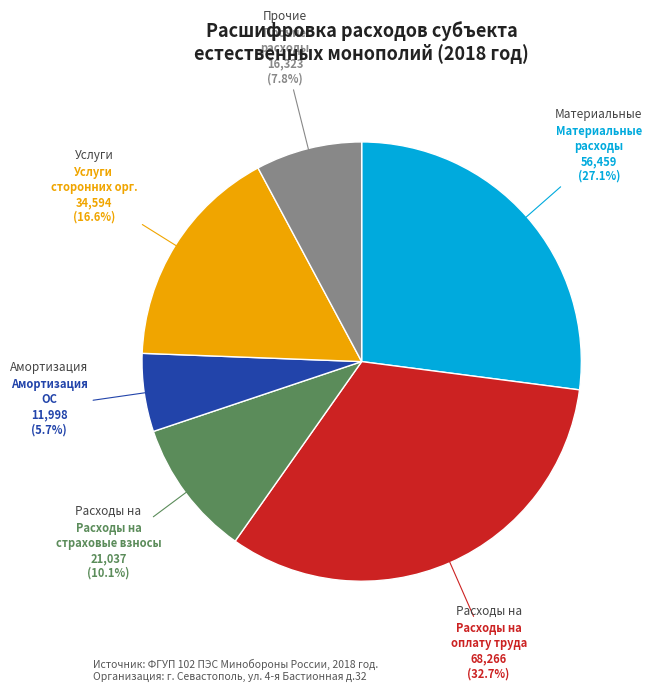

To the nearest percent, what is the difference between the largest and smallest slice percentages?

27%